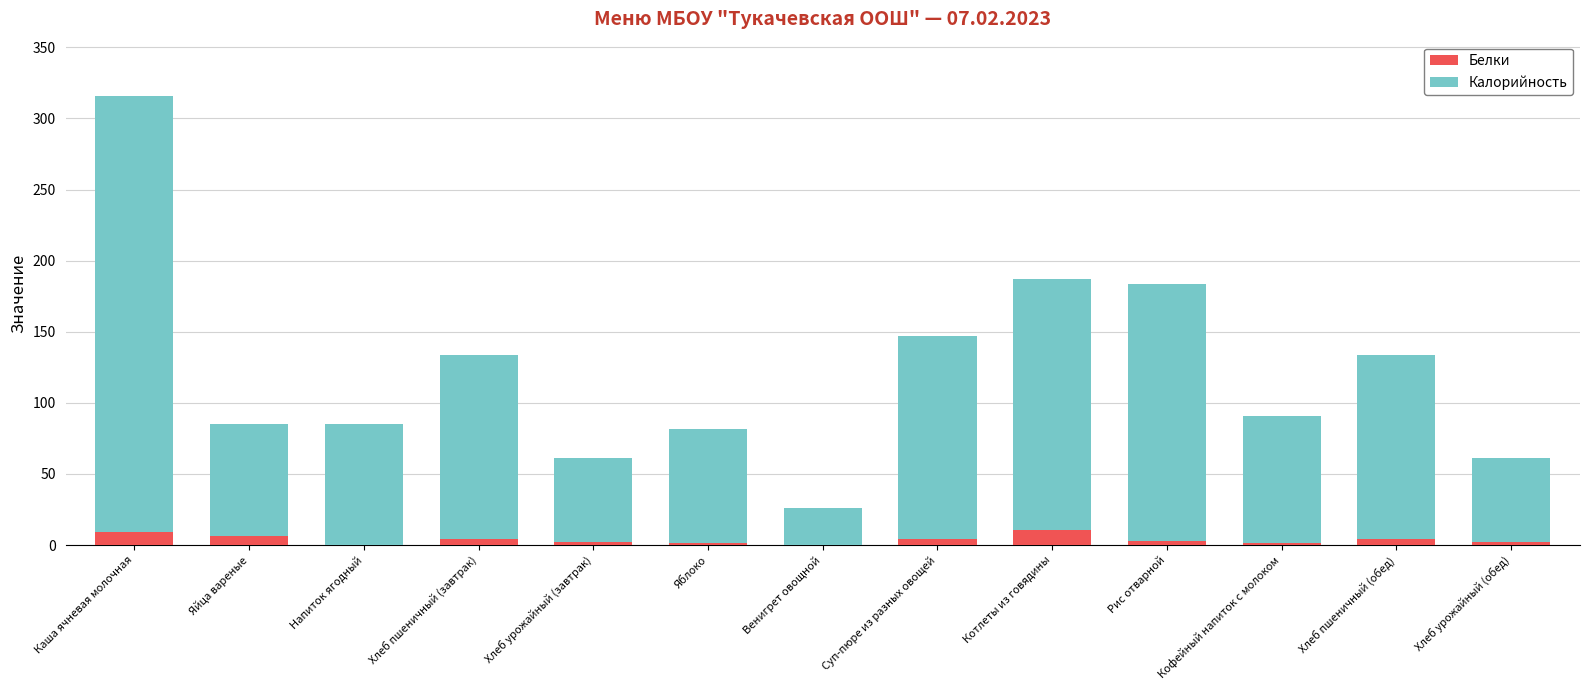

True or false: Белки has a value of 0.2 at Венигрет овощной.

True